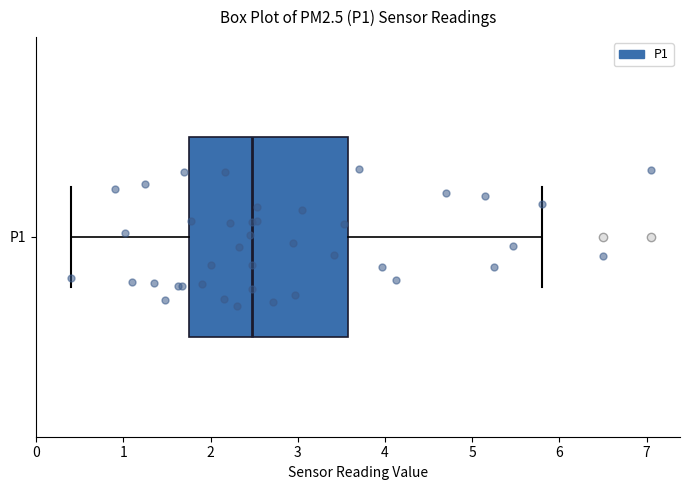

Read this box plot against the x-axis: the position of the median line, the range covered by the box, and the ends of both whiskers. The values are not printed on the chart, so give them approximately, as read against the axis.

median 2.5, box 1.8 to 3.6, whiskers 0.4 to 5.8